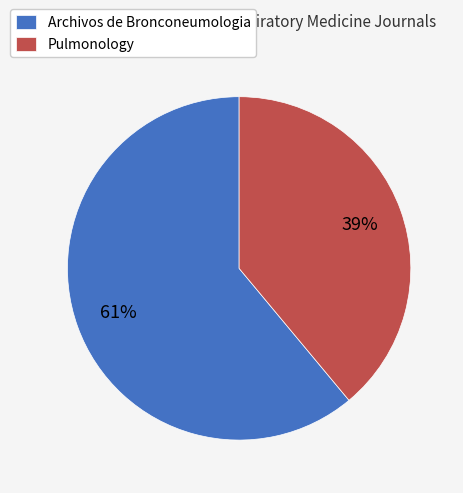

How many segments does this pie chart have?

2